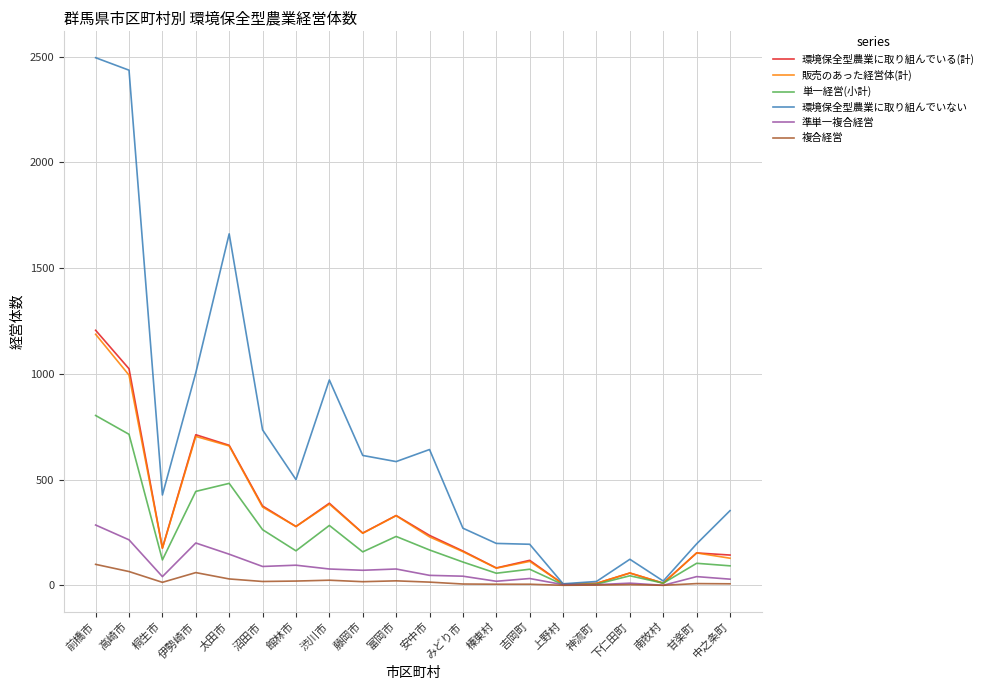

What is the difference between the 複合経営 values at 南牧村 and 藤岡市?

17